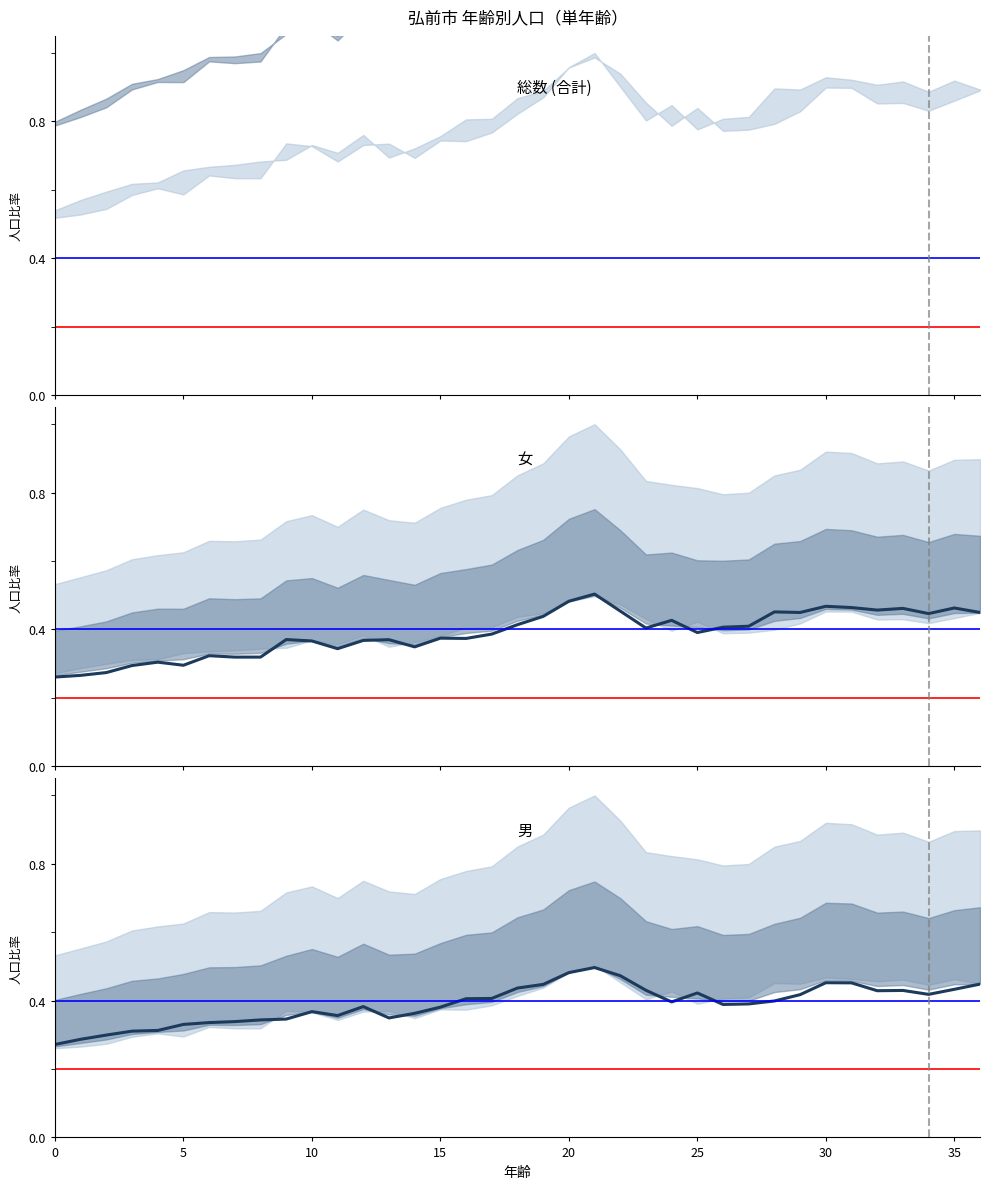

Does the chart have visible grid lines?

No